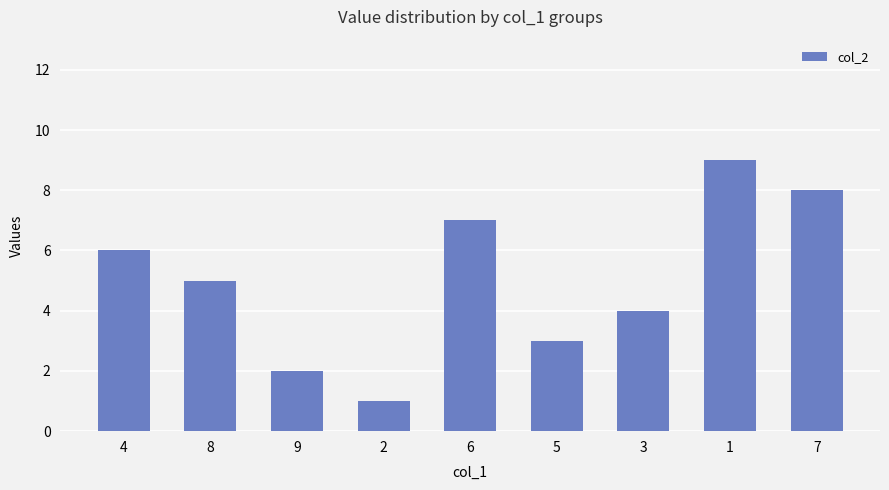

What is the label of the 9th bar from the right?

4